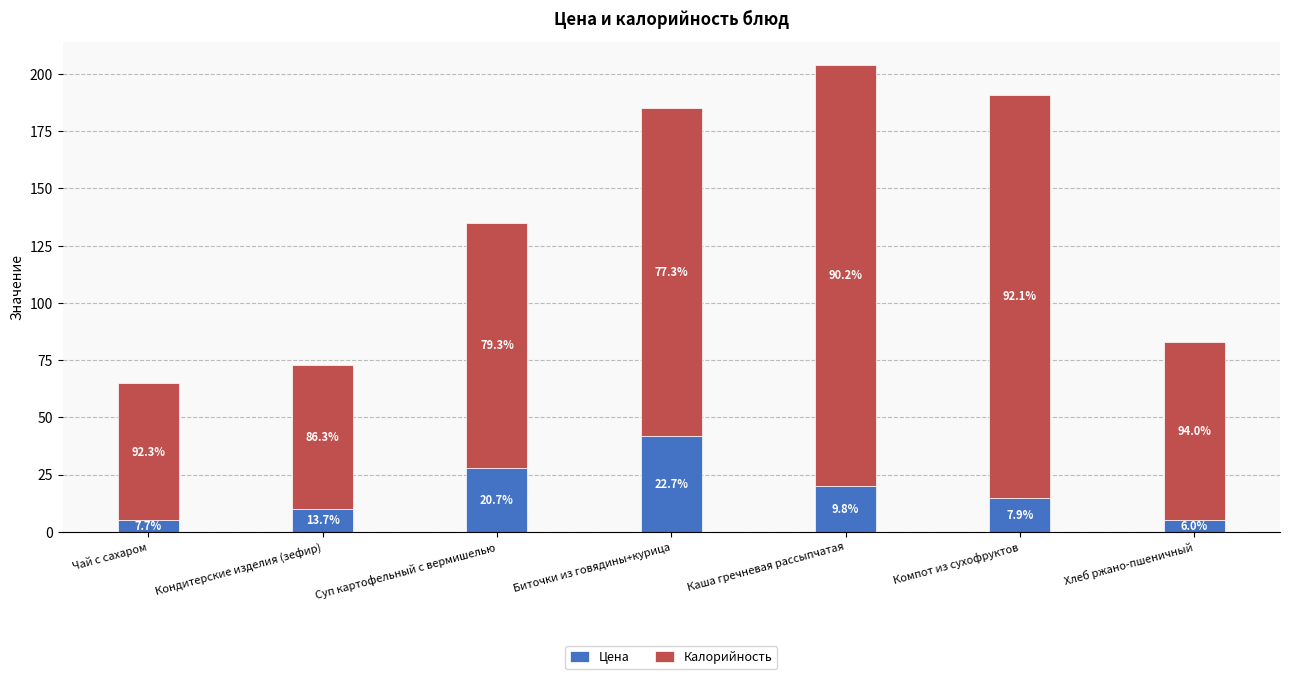

Which series has the widest spread of values?

Калорийность